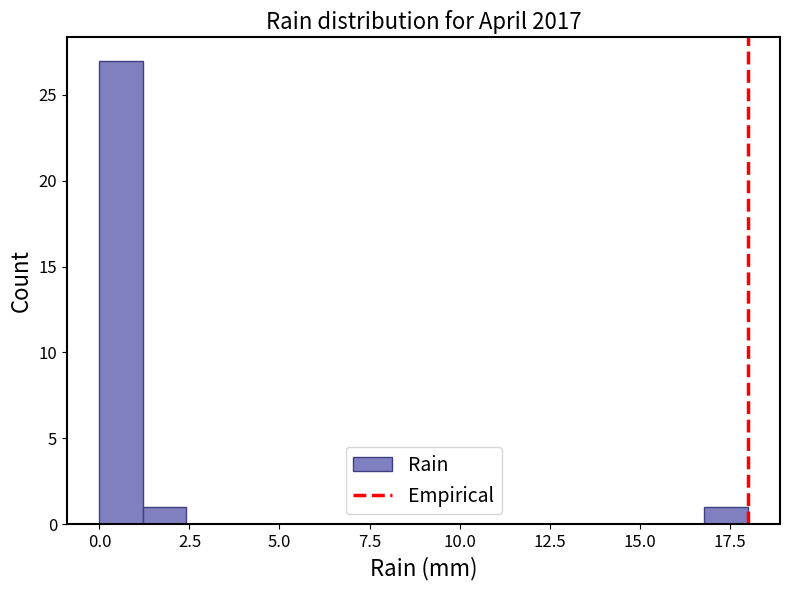

Read against the x-axis, roughly where is the centre of the tallest bar?

0.5